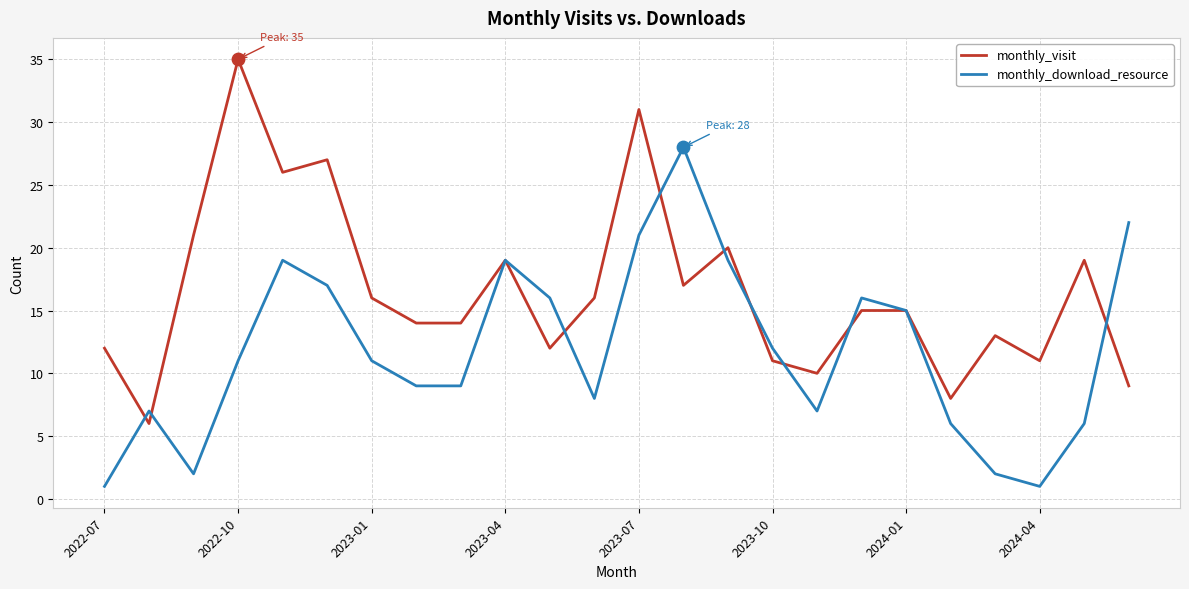

Which series has the largest total across all categories?

monthly_visit